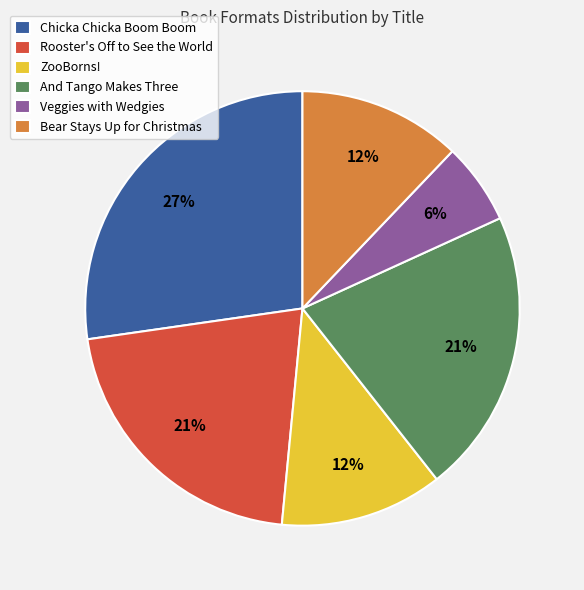

How many segments does this pie chart have?

6